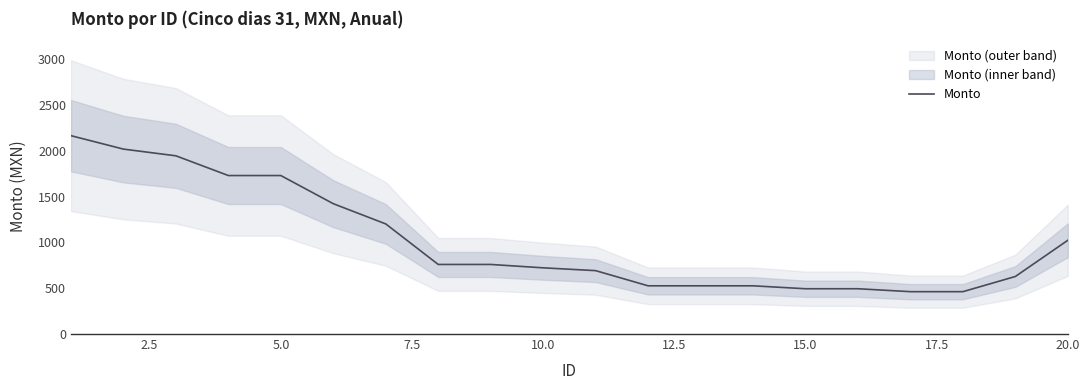

What is the lowest value of the Monto series?

462.7